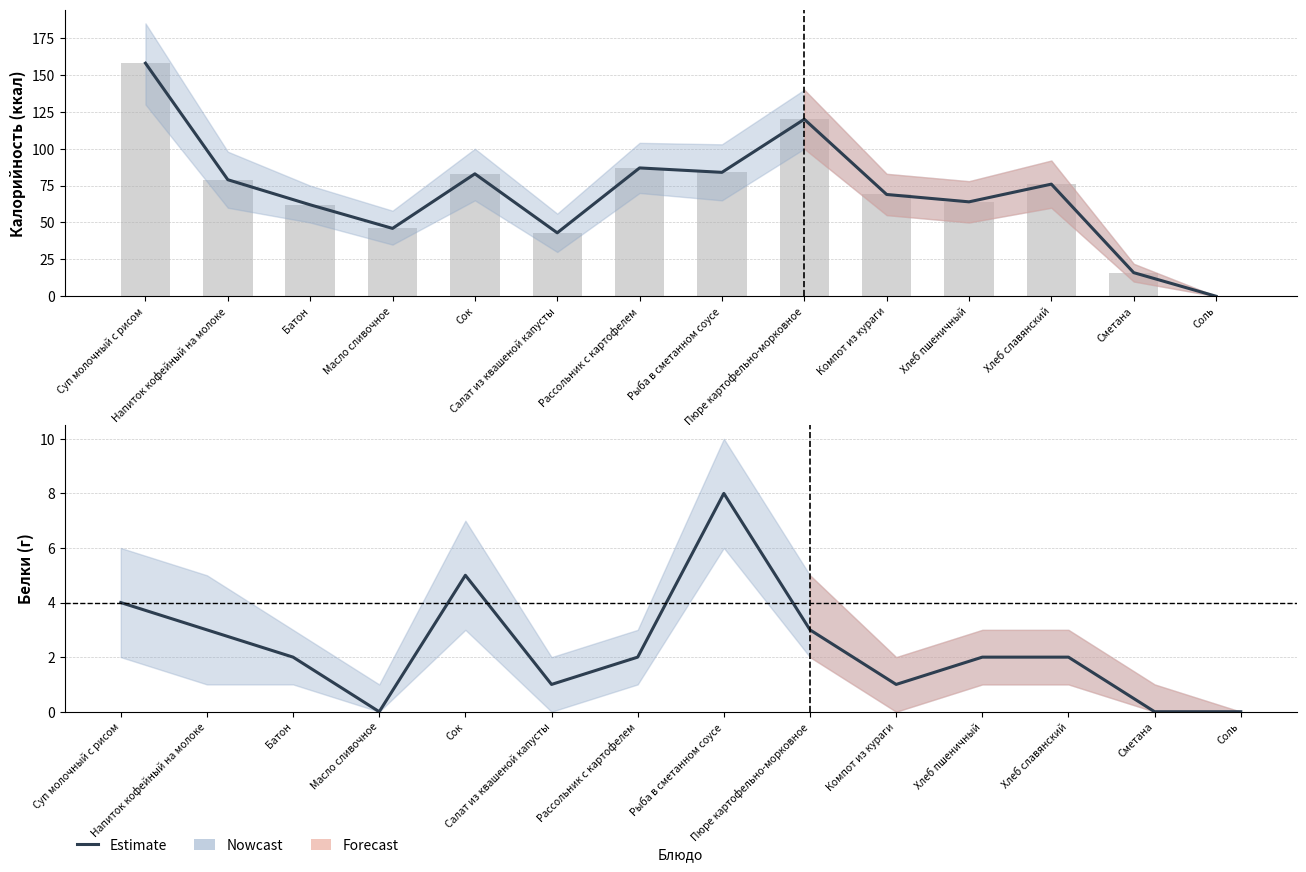

What is the difference between the maximum and minimum values?

8